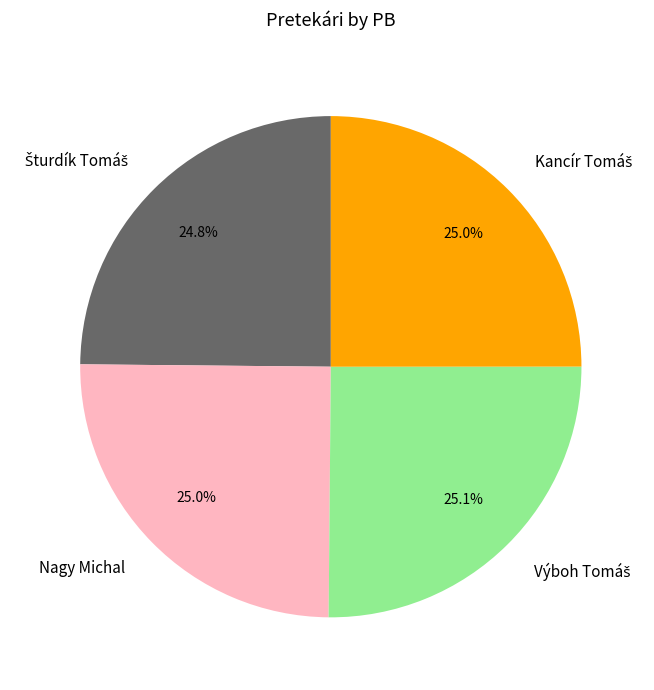

Is Nagy Michal the majority of the pie?

No